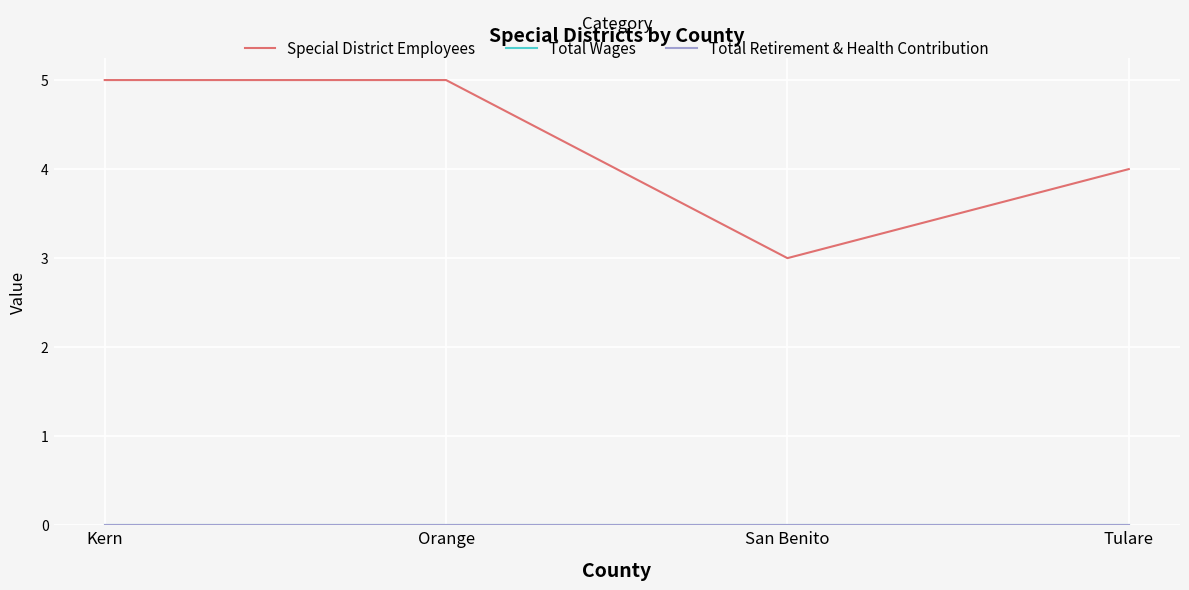

True or false: Special District Employees has a value of 3 at San Benito.

True